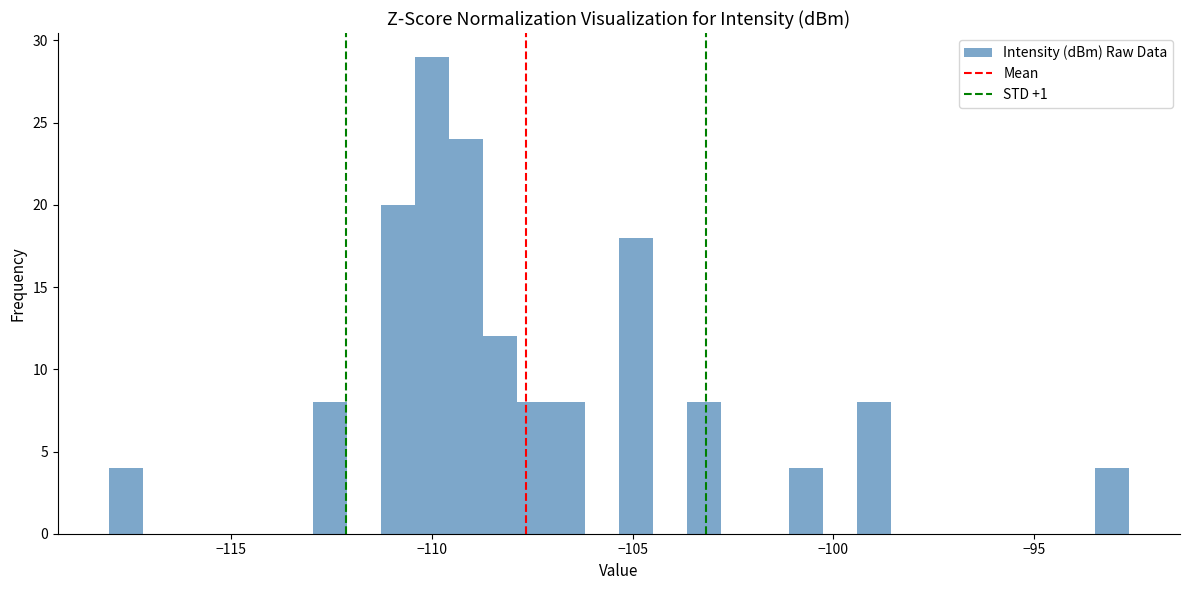

Read against the x-axis, roughly where is the centre of the tallest bar?

-110.0